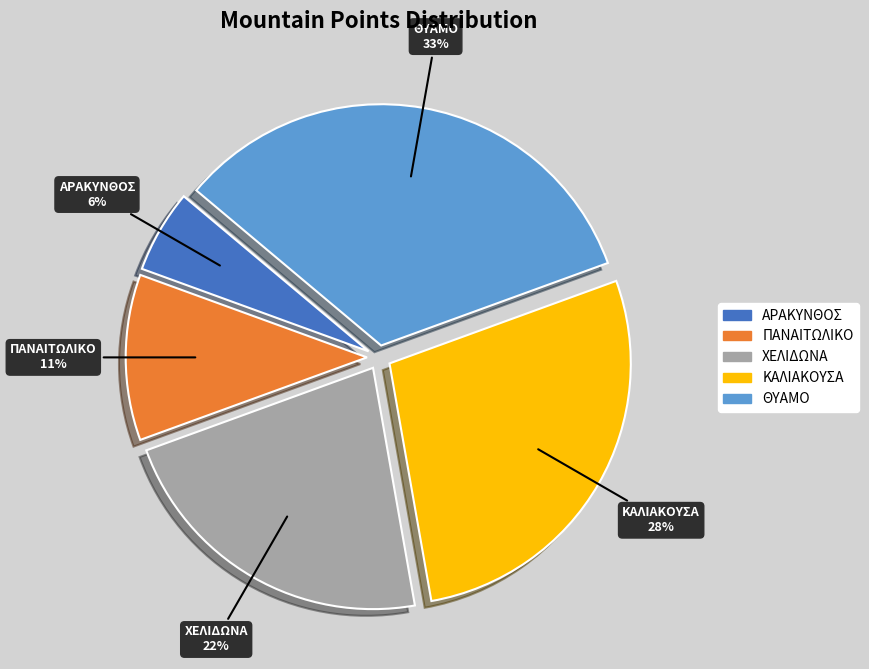

To the nearest percent, what portion does ΑΡΑΚΥΝΘΟΣ represent?

6%